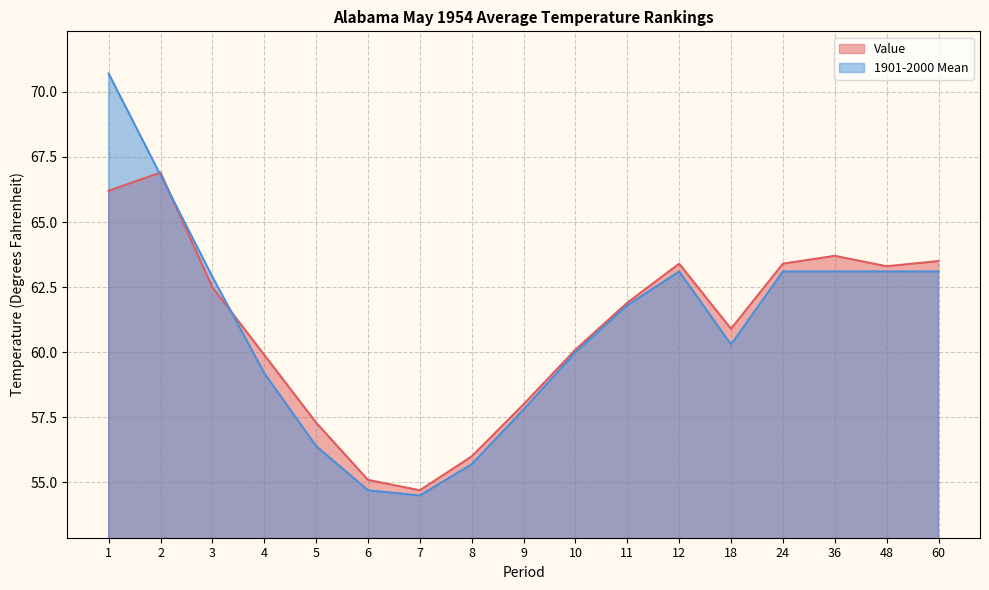

Which series has the largest total across all categories?

Value